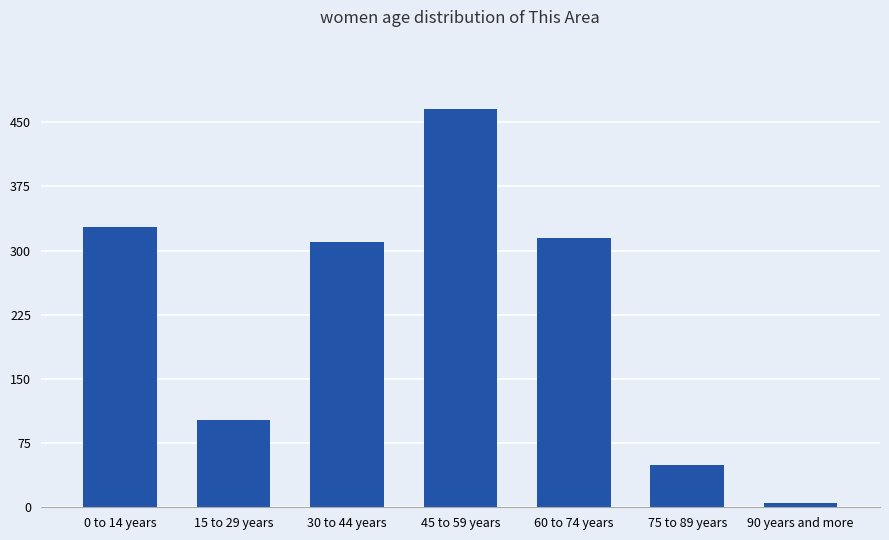

Is it true that the value at 75 to 89 years is 50?

True